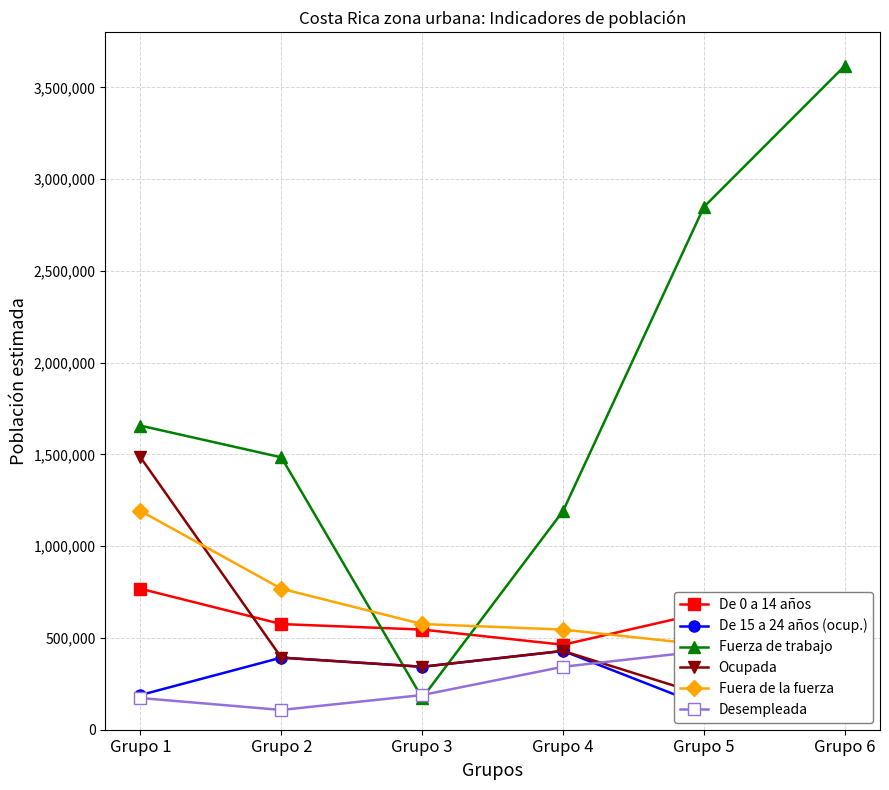

What is the greatest value displayed?

3617520